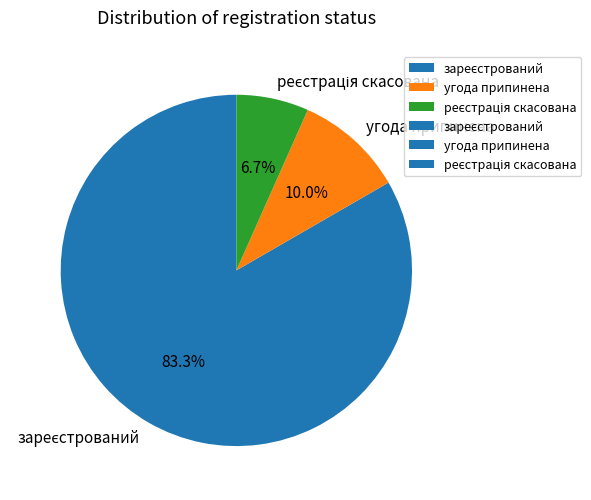

To the nearest percent, what is the difference between the largest and smallest slice percentages?

77%